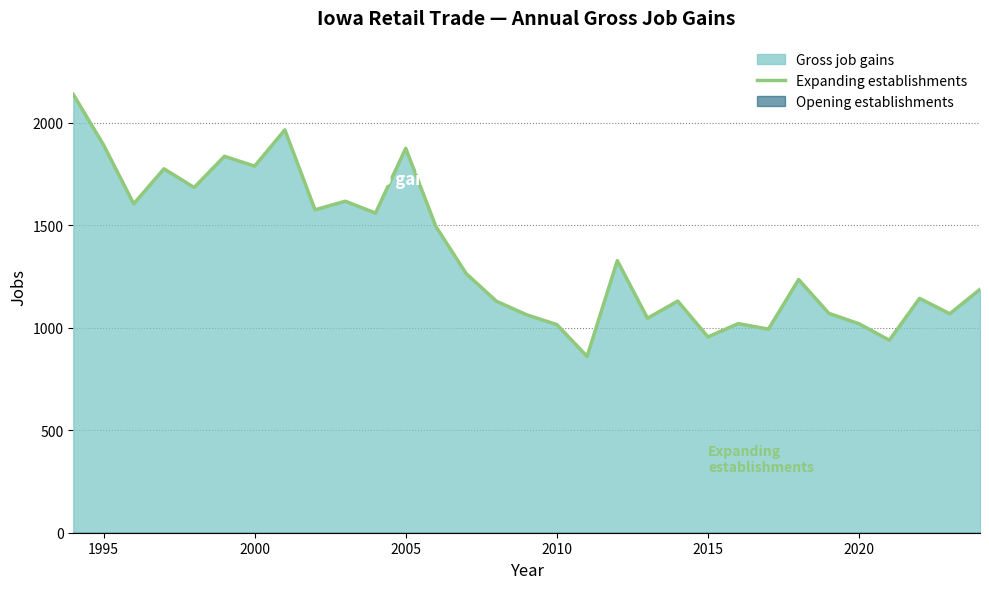

True or false: there are more than 1 points higher than both neighbors.

True